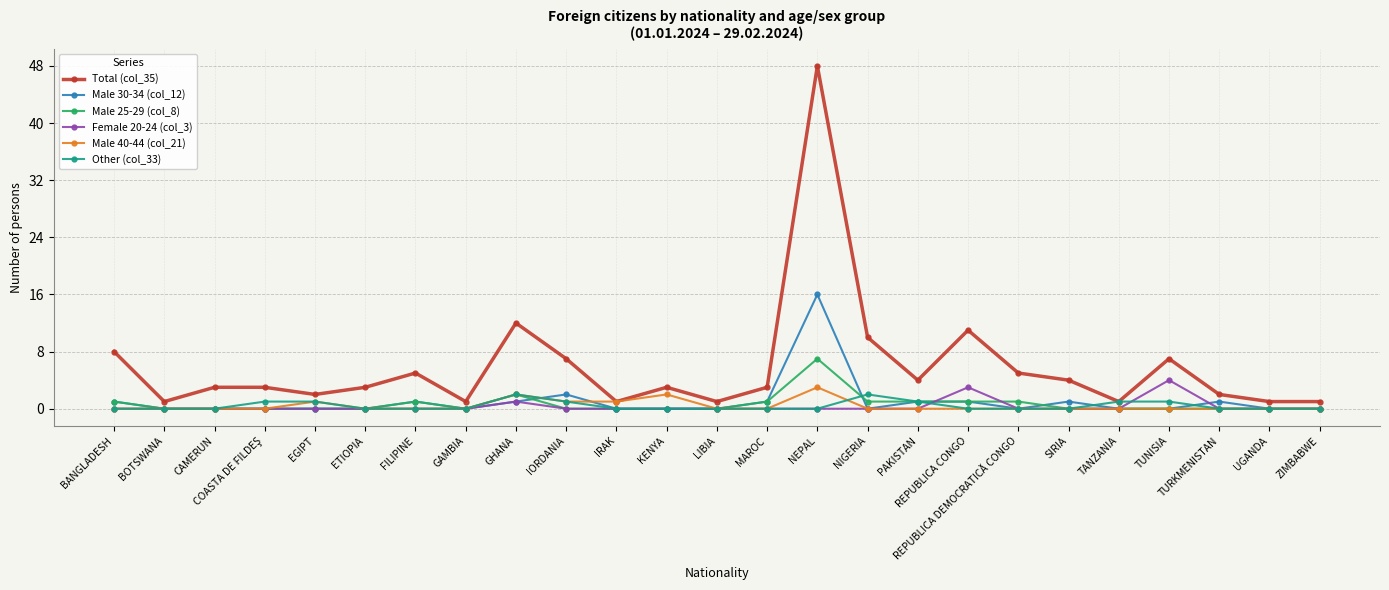

True or false: Female 20-24 (col_3) and Total (col_35) cross at least once.

False